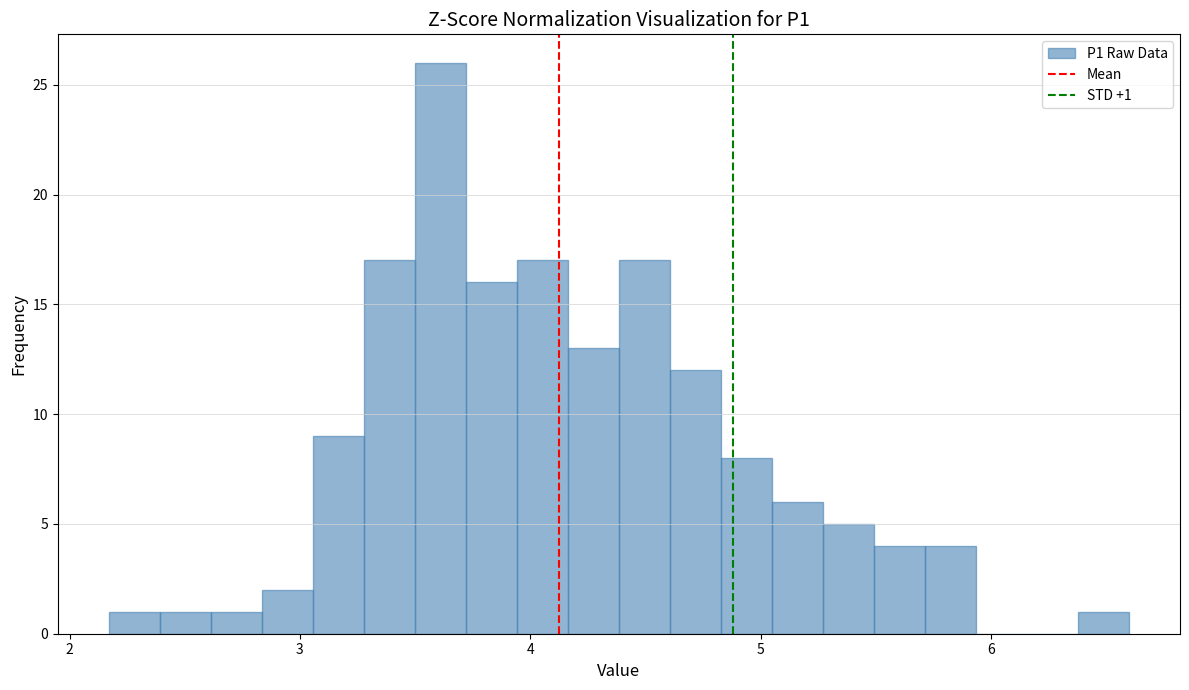

Around what value on the x-axis is the tallest bar? Give the approximate position of its centre, as read against the axis.

3.6